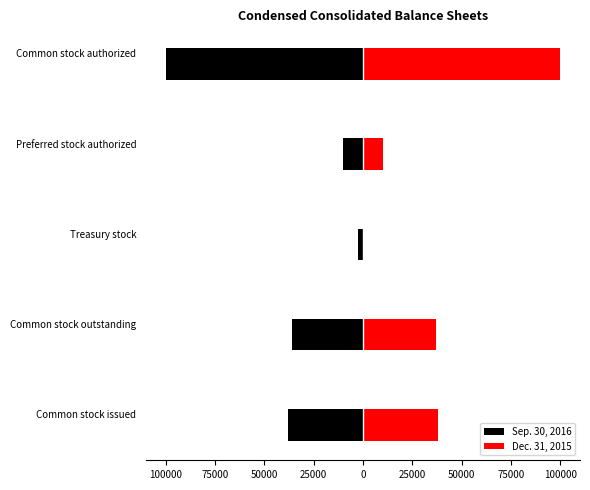

At Treasury stock, list the series in order from smallest to largest.

Sep. 30, 2016, Dec. 31, 2015